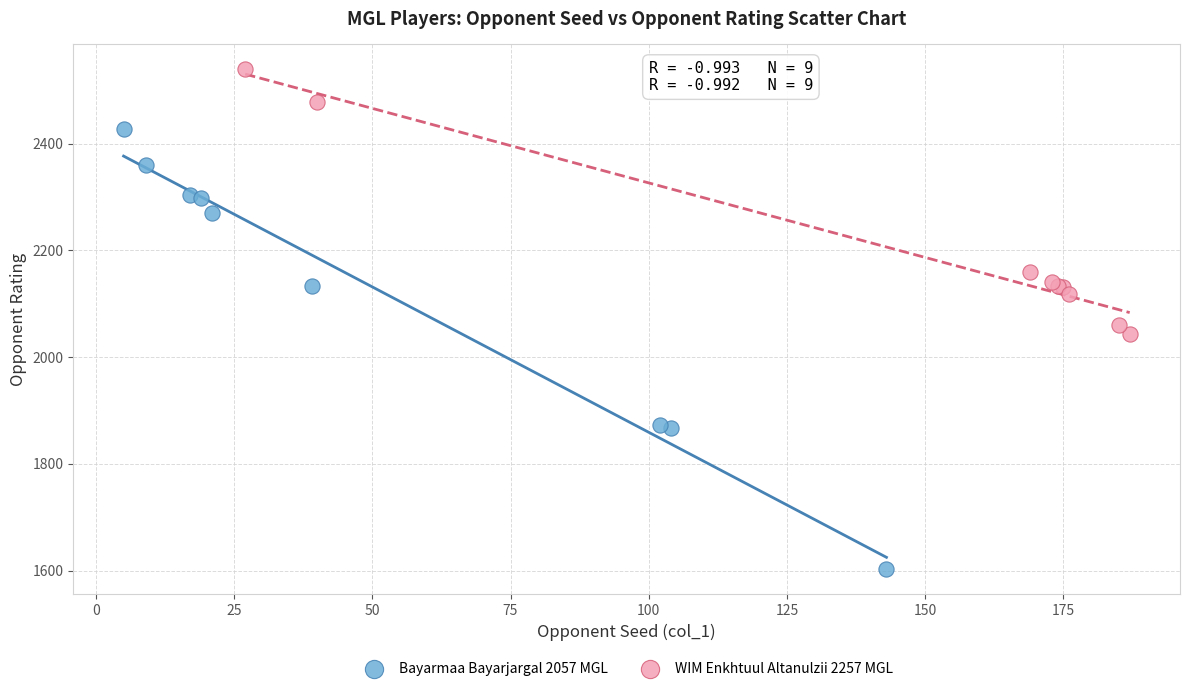

Which series contains the highest Y value?

WIM Enkhtuul Altanulzii 2257 MGL